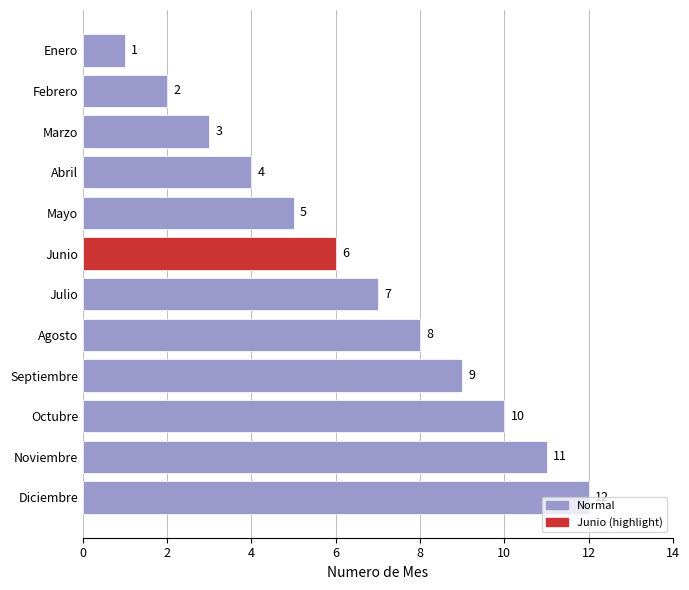

At which label is the value closest to 6?

Junio